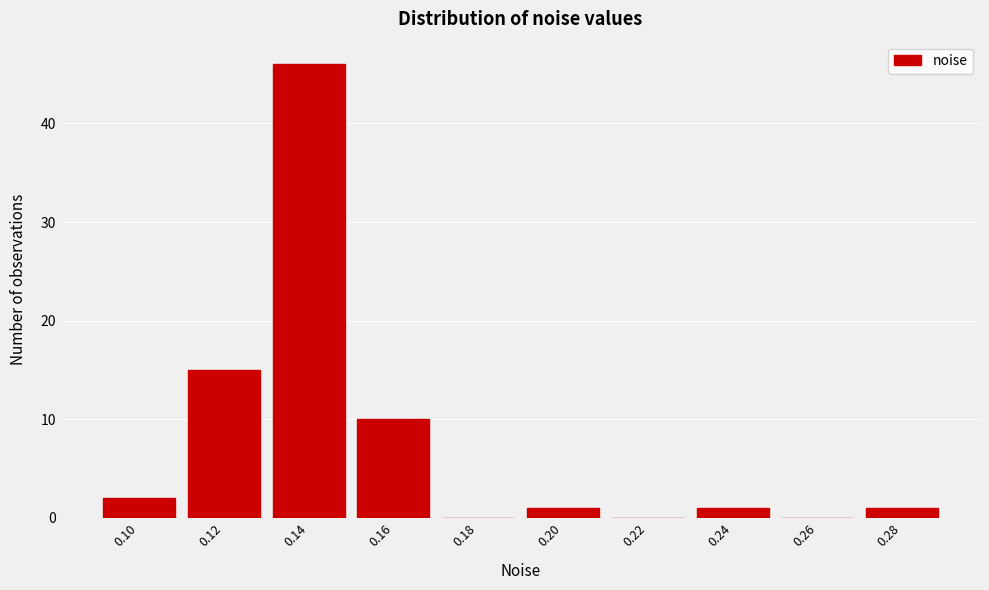

Reading right to left, transcribe all the data shown in this chart.

0.28=1	0.26=0	0.24=1	0.22=0	0.20=1	0.18=0	0.16=10	0.14=46	0.12=15	0.10=2